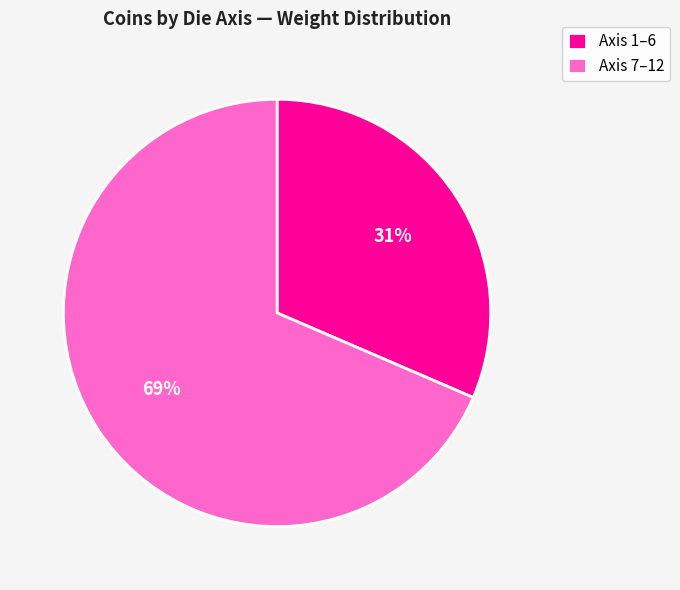

Is there a majority slice in this chart?

Yes